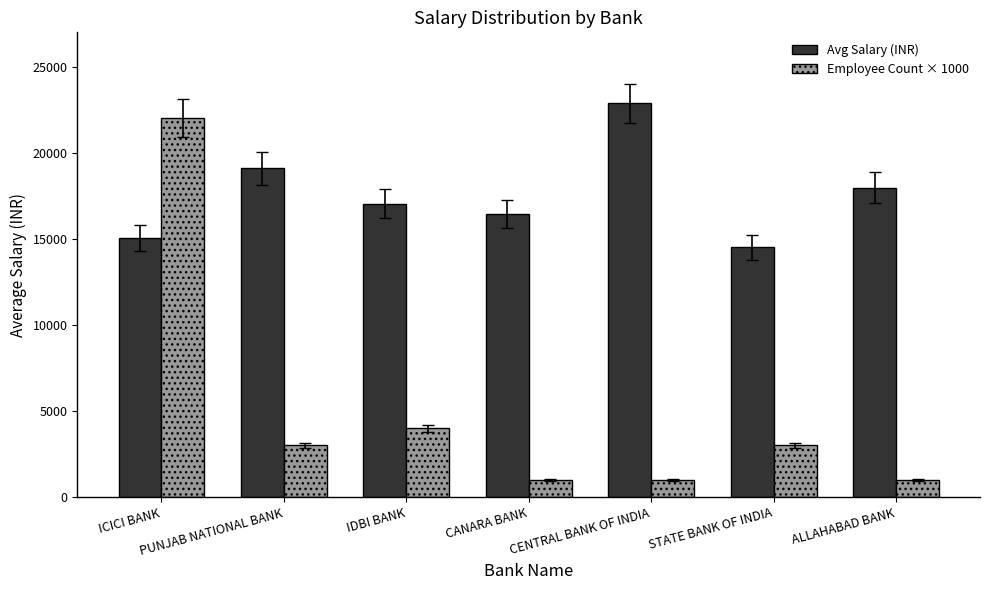

Reading left to right, list all the values displayed in this chart.

Avg Salary (INR): 15047	19091	17049	16450	22877	14503	17960
Employee Count × 1000: 22000	3000	4000	1000	1000	3000	1000